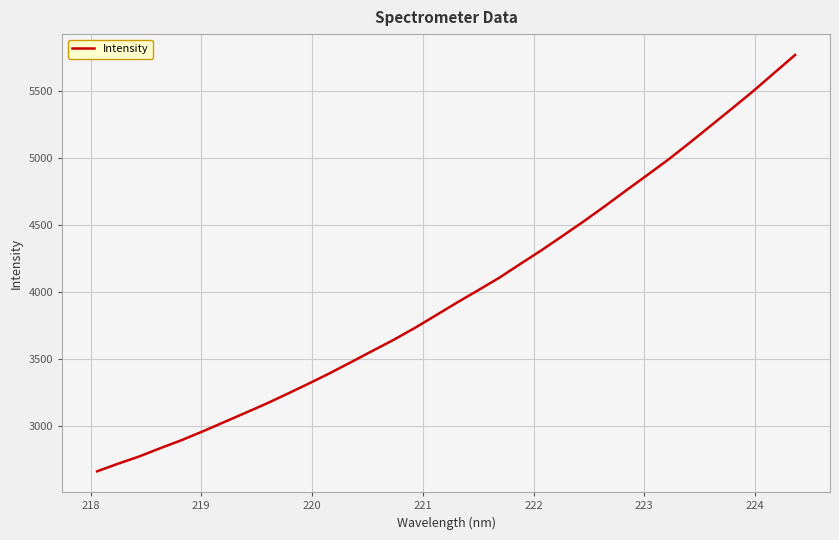

What is the difference between the maximum and minimum values?

3107.0